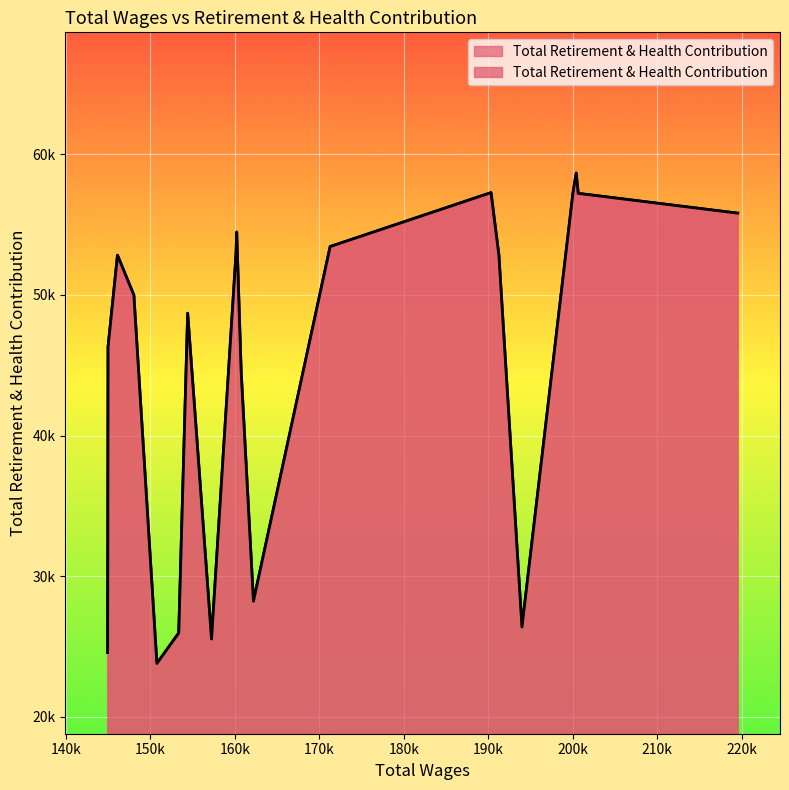

Count the number of data series in this chart.

1